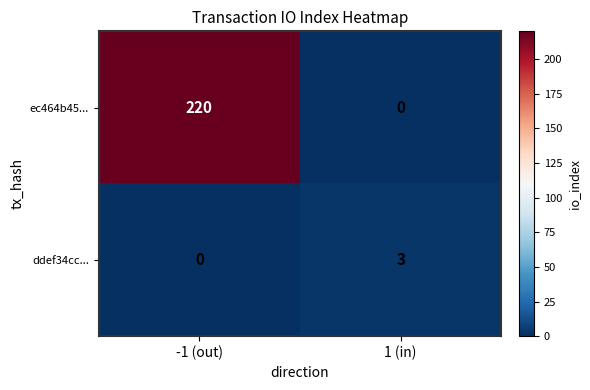

The value of ec464b45... at -1 (out) is 92. True or false?

False